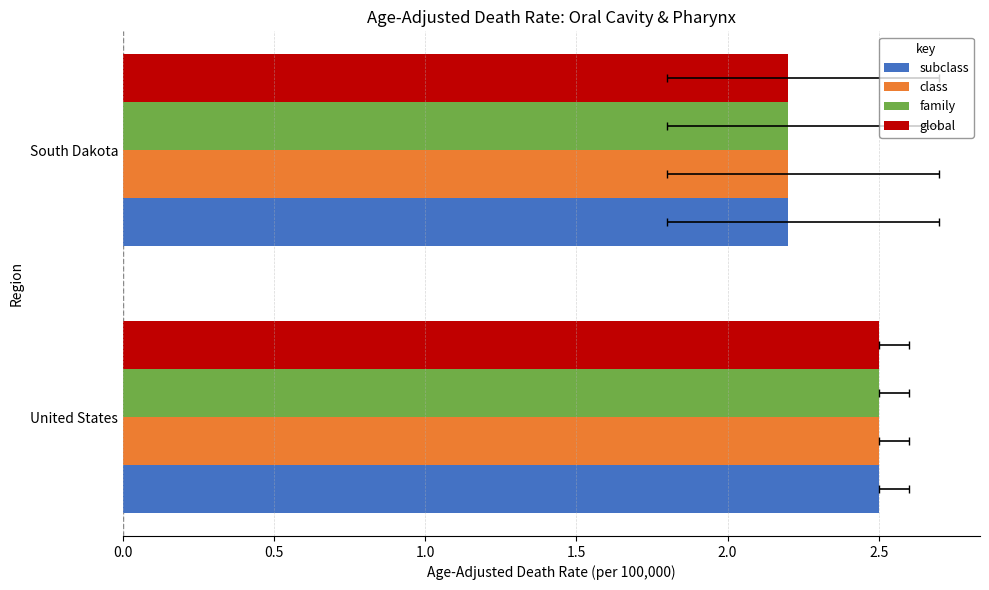

How many distinct data groups are displayed?

4